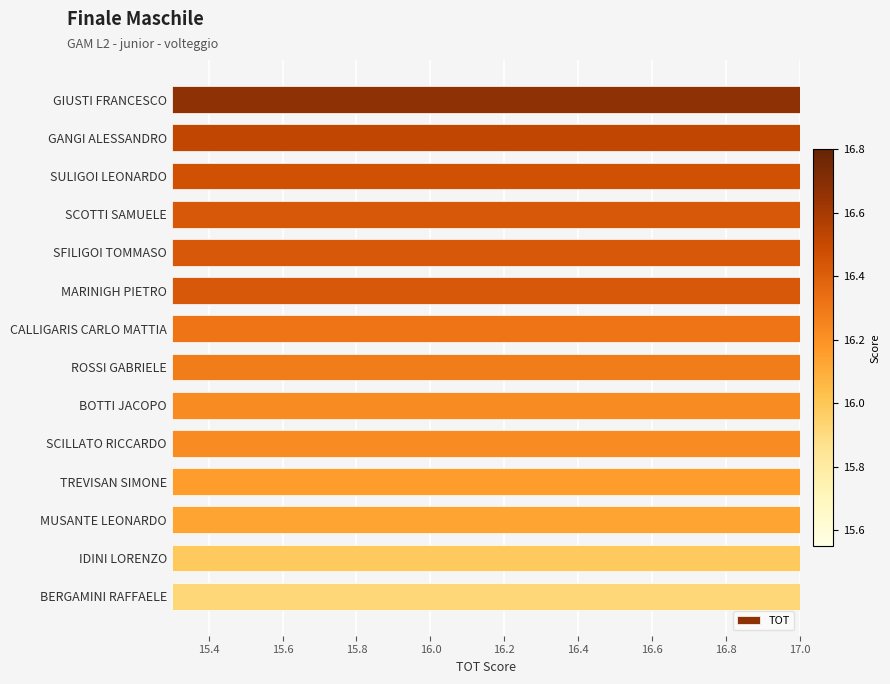

Reading left to right, list all the values displayed in this chart.

16.8	16.6	16.4	16.4	16.4	16.4	16.2	16.1	16.1	16.1	15.9	15.9	15.7	15.6